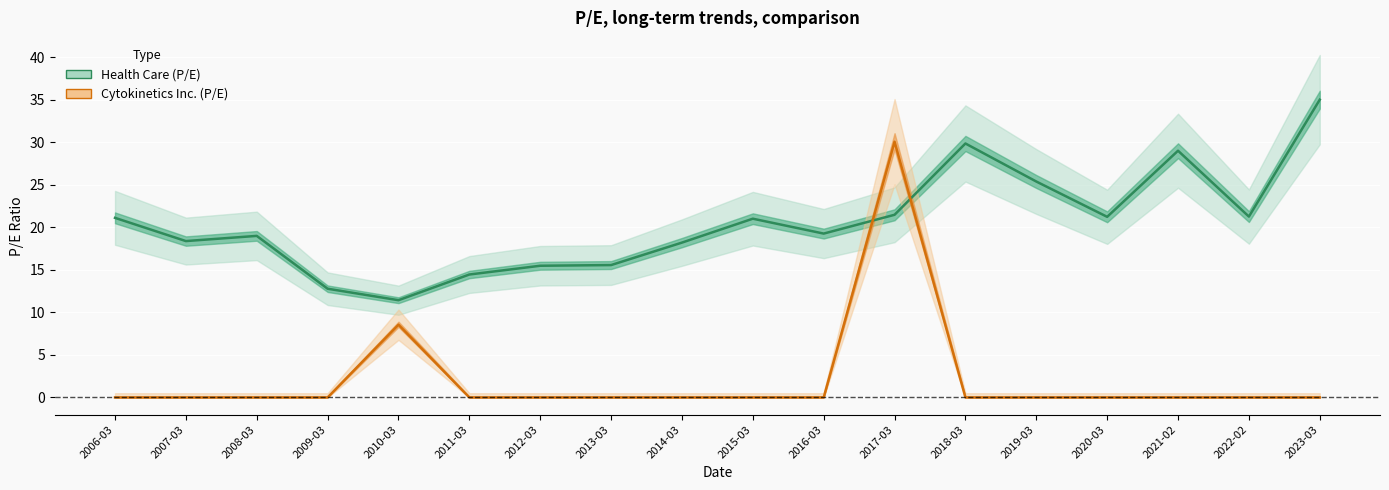

List the labels in order of Health Care value, smallest first.

2010-03, 2009-03, 2011-03, 2012-03, 2013-03, 2014-03, 2007-03, 2008-03, 2016-03, 2015-03, 2006-03, 2020-03, 2022-02, 2017-03, 2019-03, 2021-02, 2018-03, 2023-03